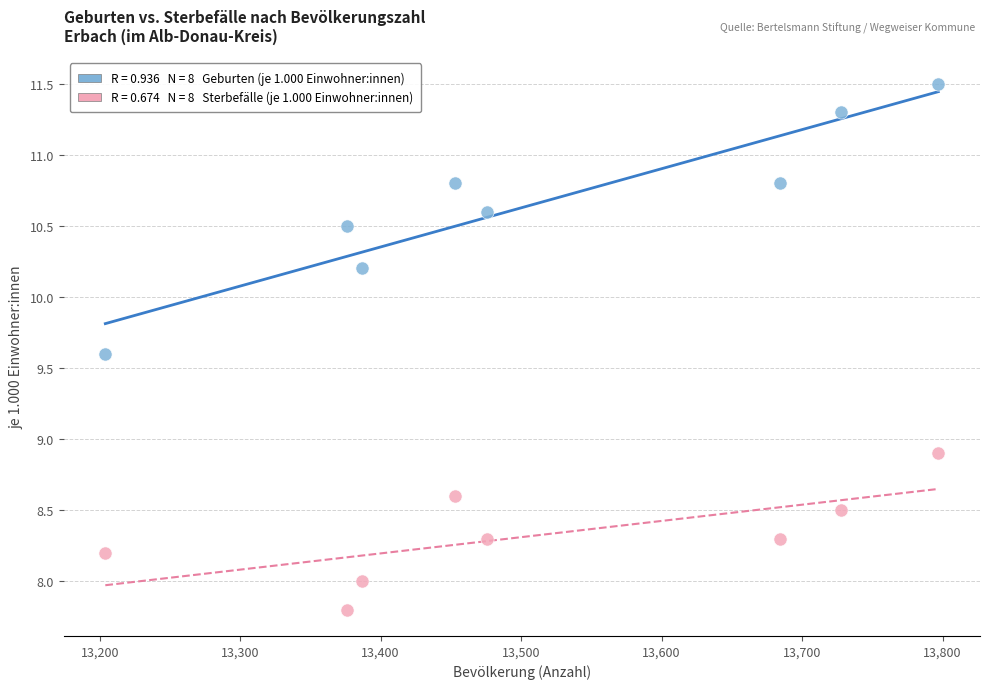

Across all data points, what is the range of Y values (max minus min)?

3.7